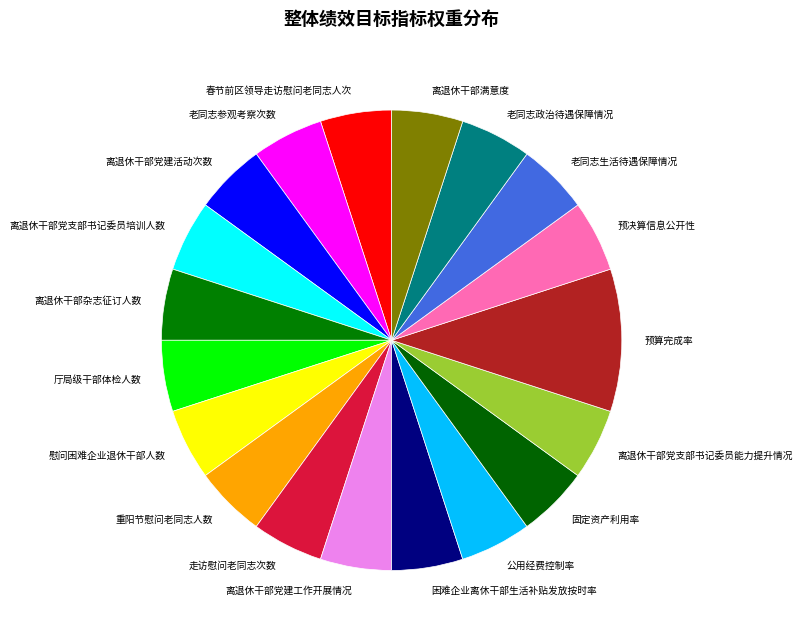

How many segments does this pie chart have?

19